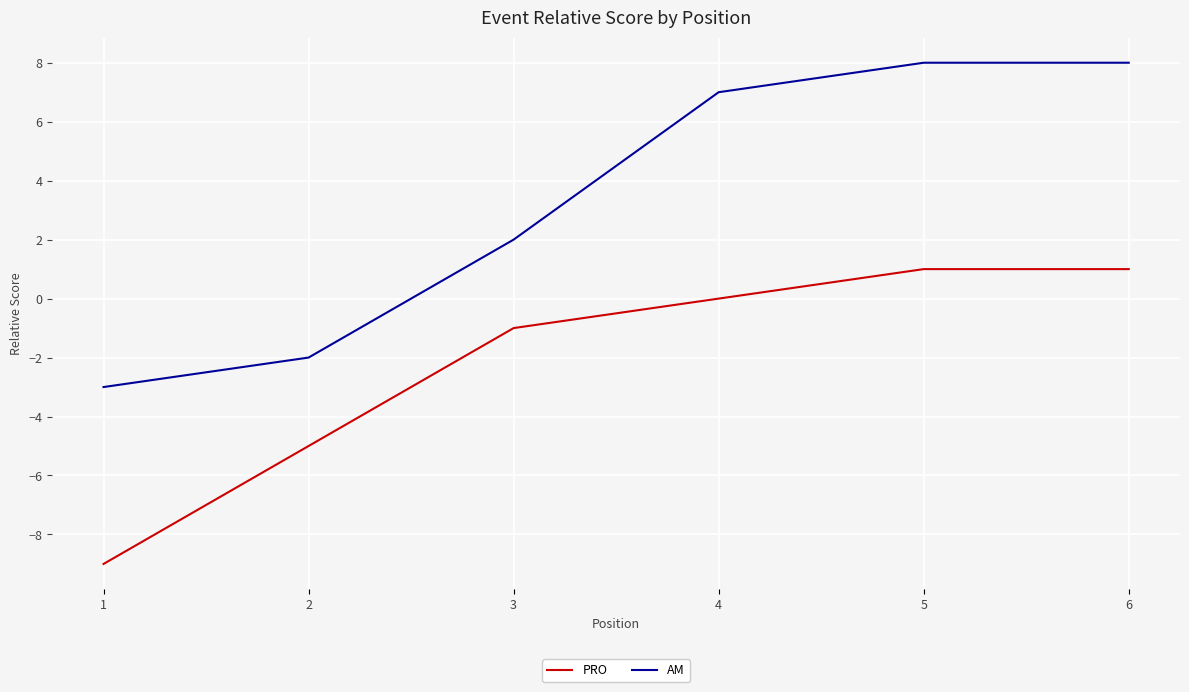

List the series in order of their peak value, lowest first.

PRO, AM